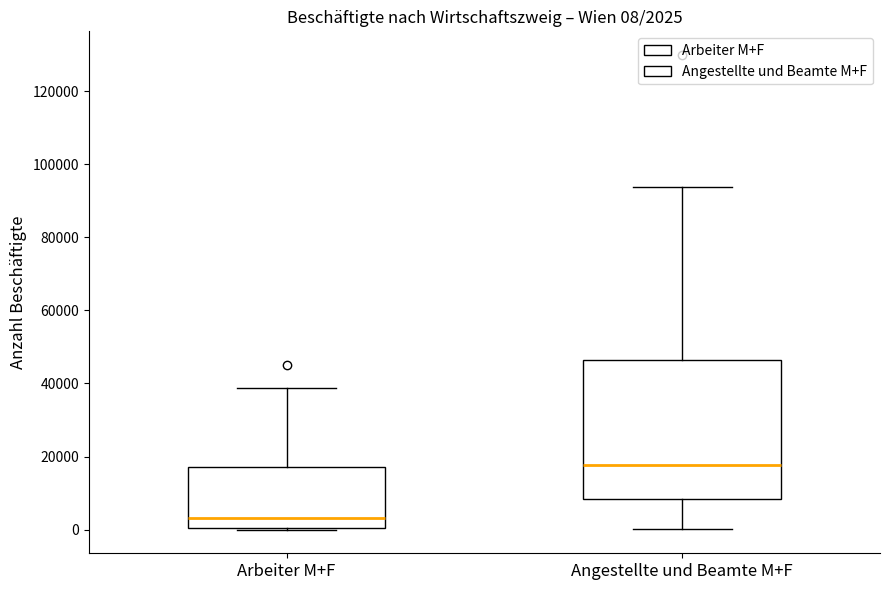

Which box is the tallest, from its lower edge to its upper edge?

Angestellte und Beamte M+F